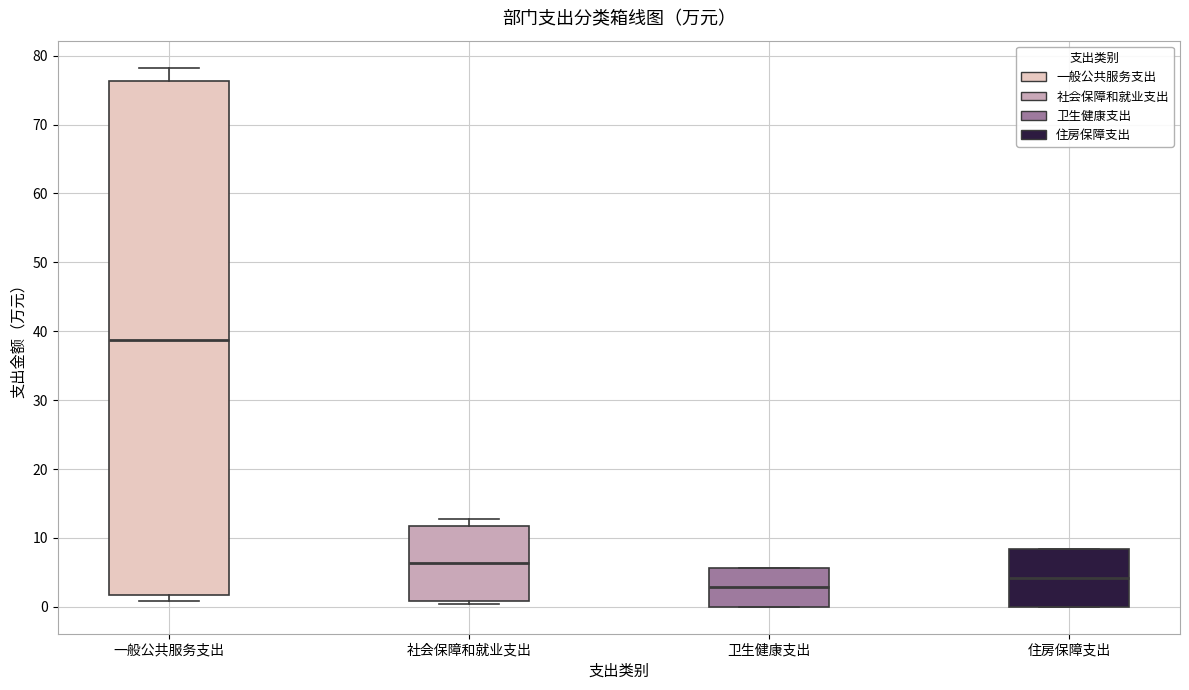

Reading left to right, transcribe this box plot: for each box, give where its median line is, the range the box spans, and where its two whiskers end, as read against the y-axis. The values are not printed on the chart, so give them approximately, as read against the axis.

一般公共服务支出: median 39, box 2 to 76, whiskers 1 to 78
社会保障和就业支出: median 6, box 1 to 12, whiskers 0 to 13
卫生健康支出: median 3, box 0 to 6, whiskers 0 to 6
住房保障支出: median 4, box 0 to 8, whiskers 0 to 8